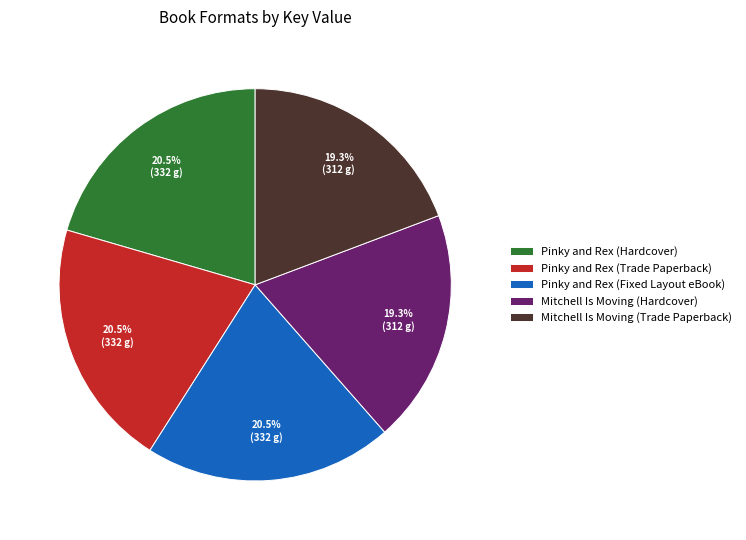

Does Mitchell Is Moving (Hardcover) represent more than half of the total?

No